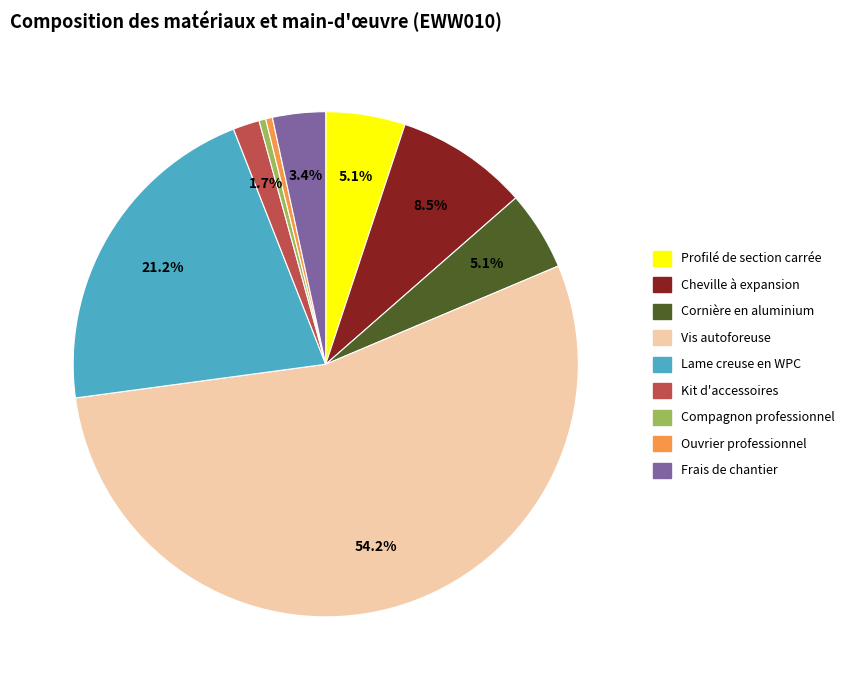

Does any single category account for the majority?

Yes